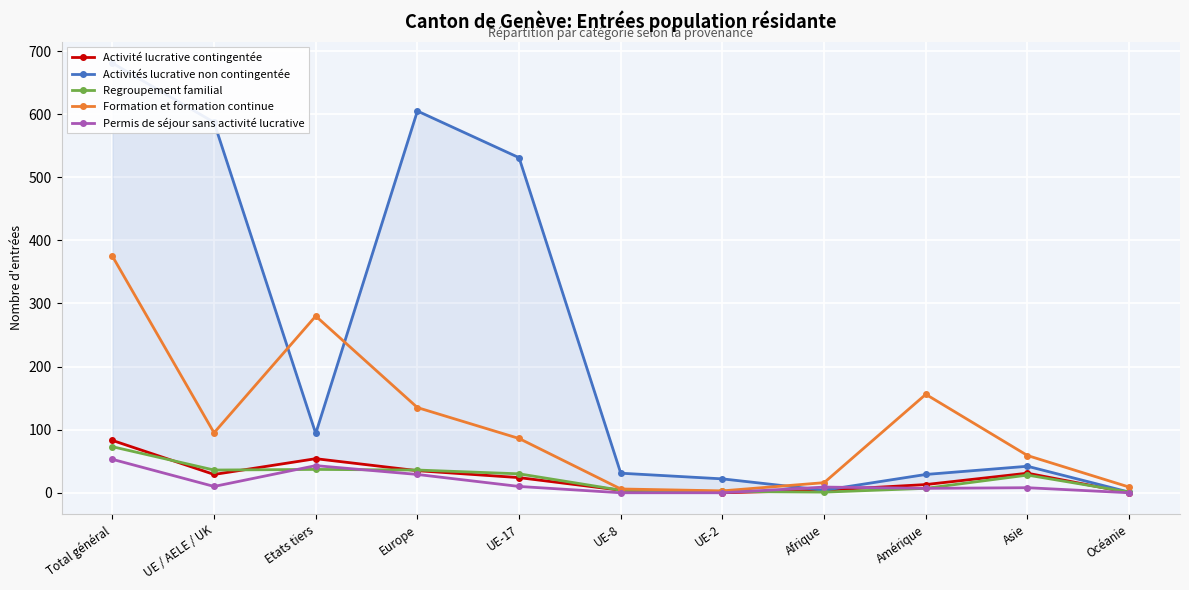

What is the difference between the Activité lucrative contingentée values at Asie and Europe?

4